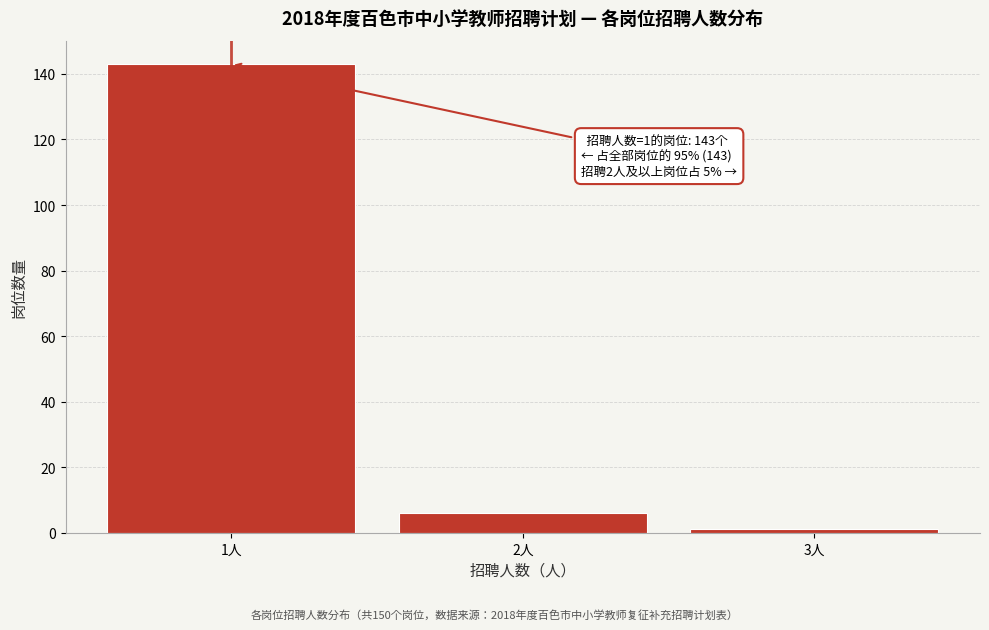

Reading left to right, transcribe all the data shown in this chart.

1人=143	2人=6	3人=1